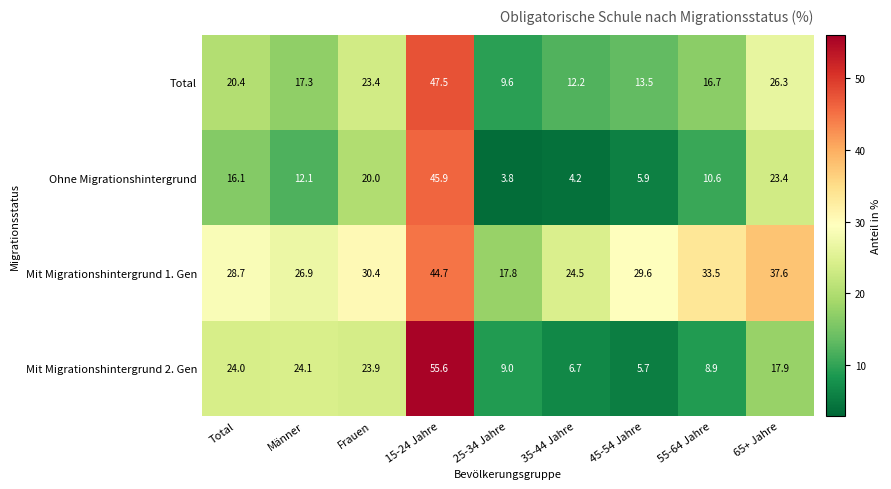

What is the total value across all series at 65+ Jahre?

105.2